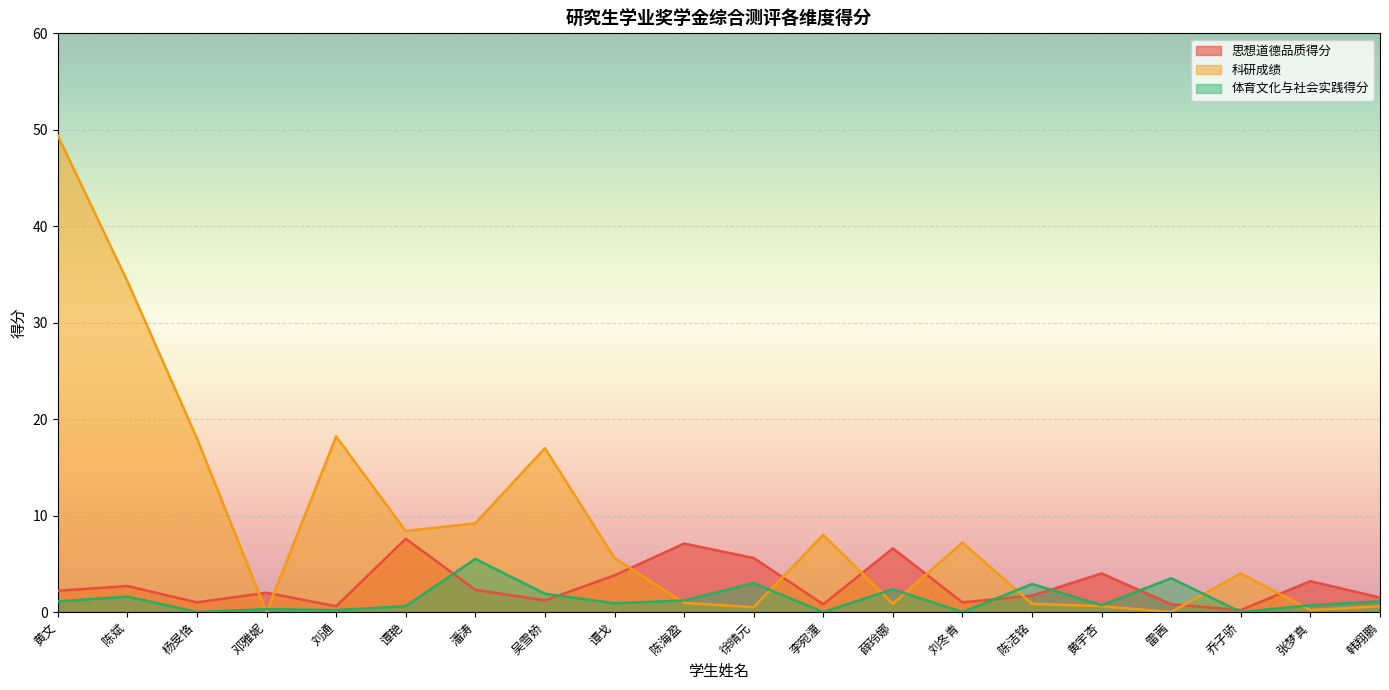

True or false: 体育文化与社会实践得分 and 思想道德品质得分 intersect in this chart.

True